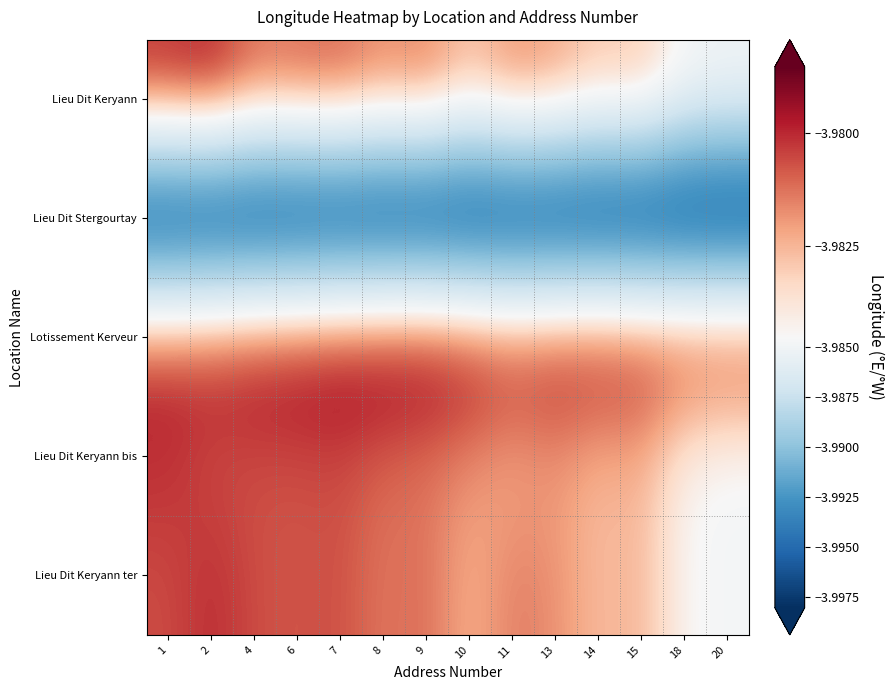

Which series changed the most between 8 and 10?

Lieu Dit Keryann